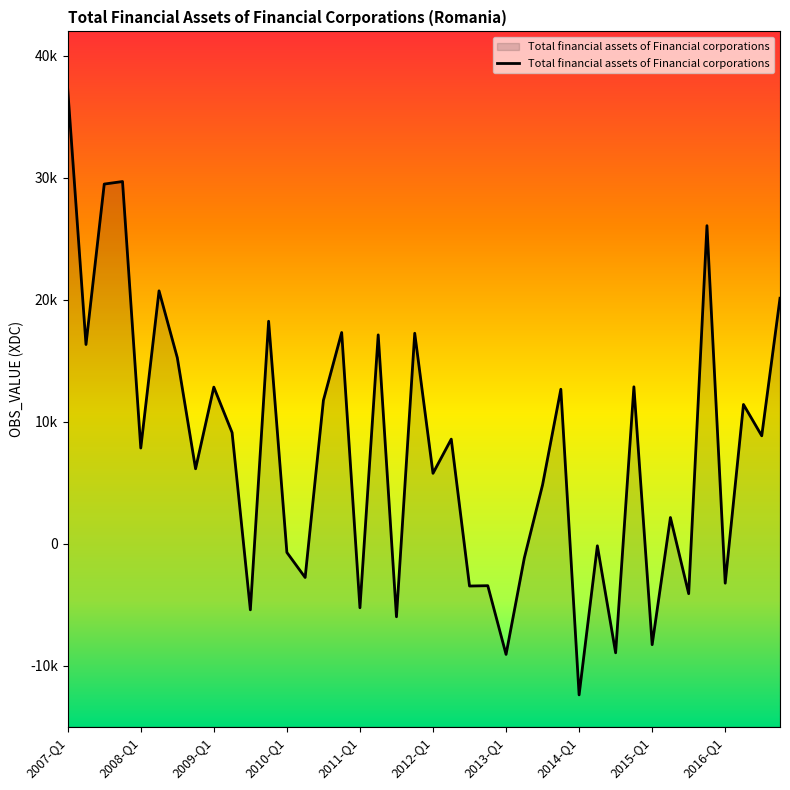

What is the value of the 13th point from the left?

-713.1